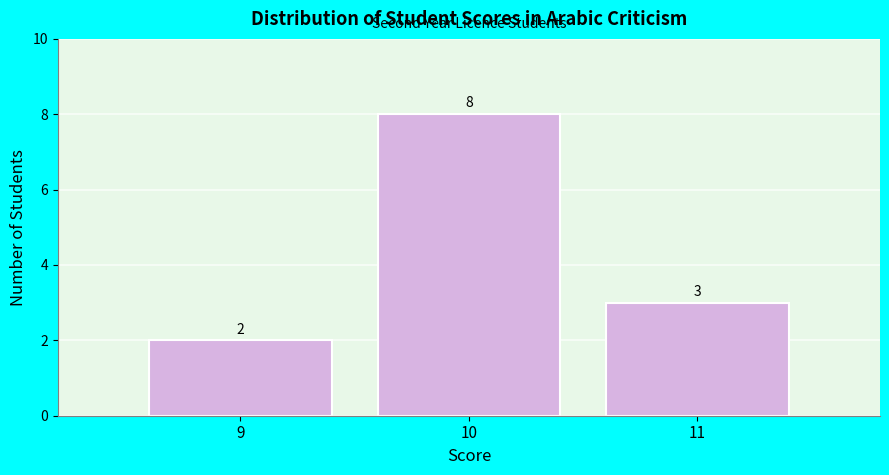

What is the height of the bar covering 10.5 to 11.5 on the x-axis?

3